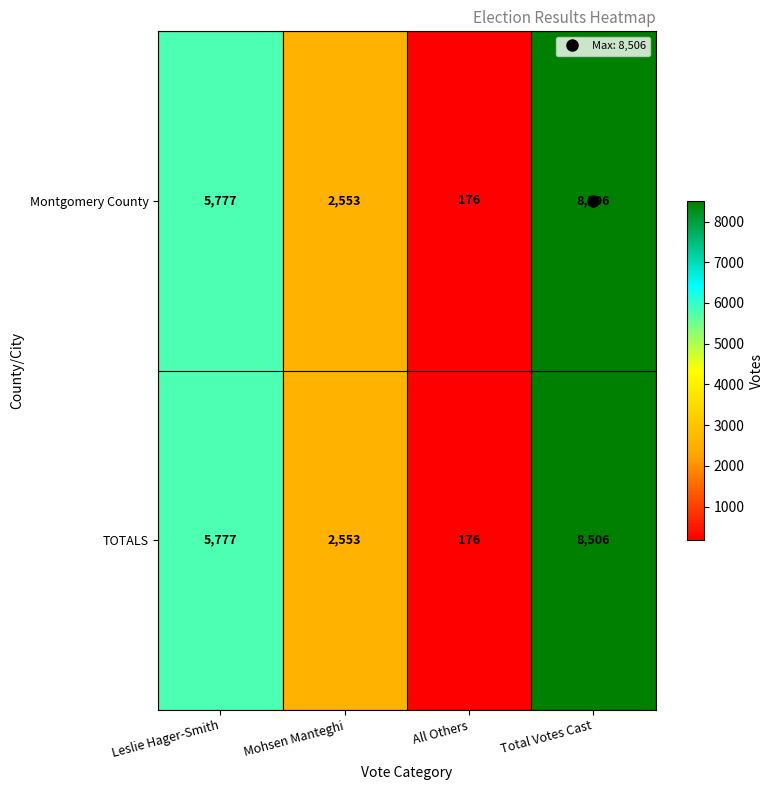

How many categories are shown in the chart?

4